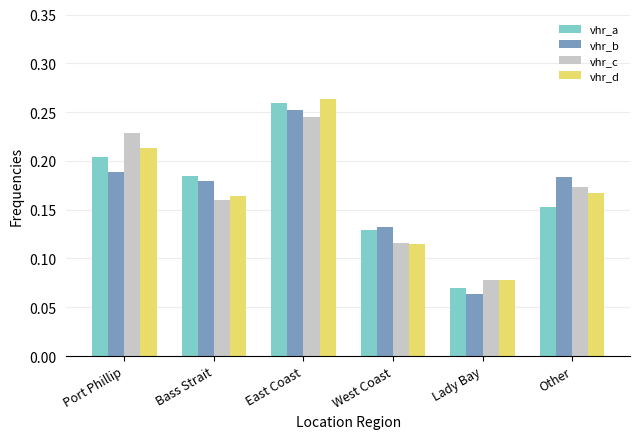

The value of vhr_d at Other is 0.1. True or false?

False